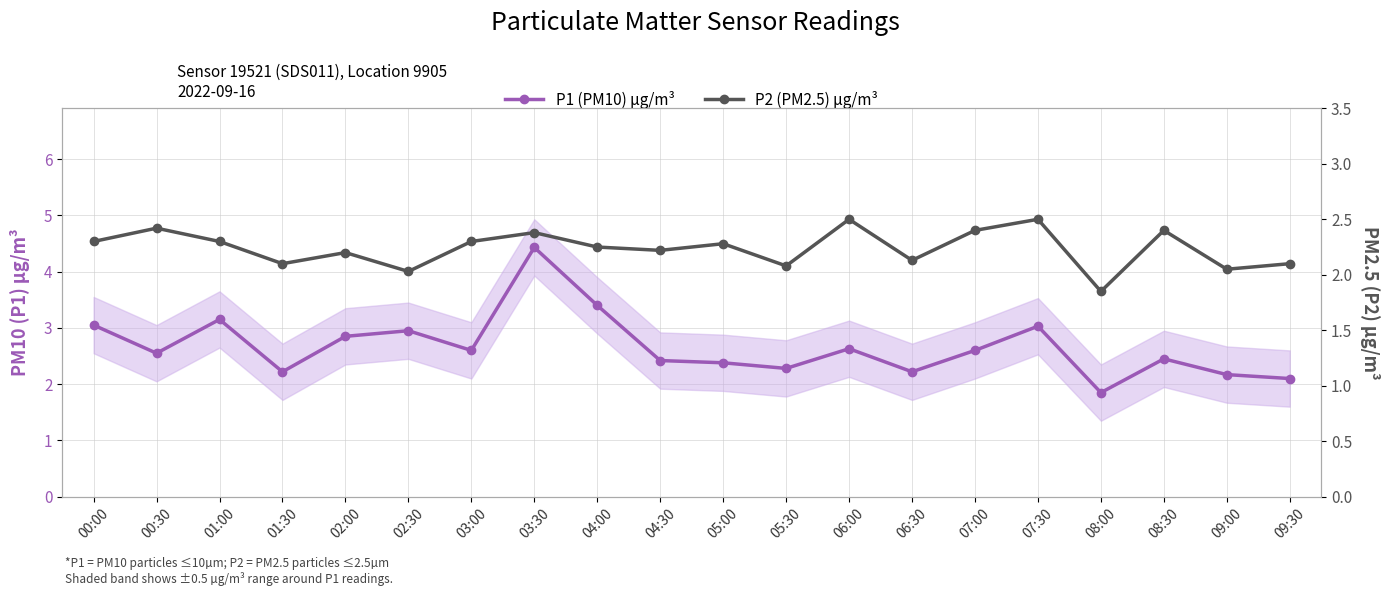

Which category has the lowest value in the P2 (PM2.5) µg/m³ series?

08:00